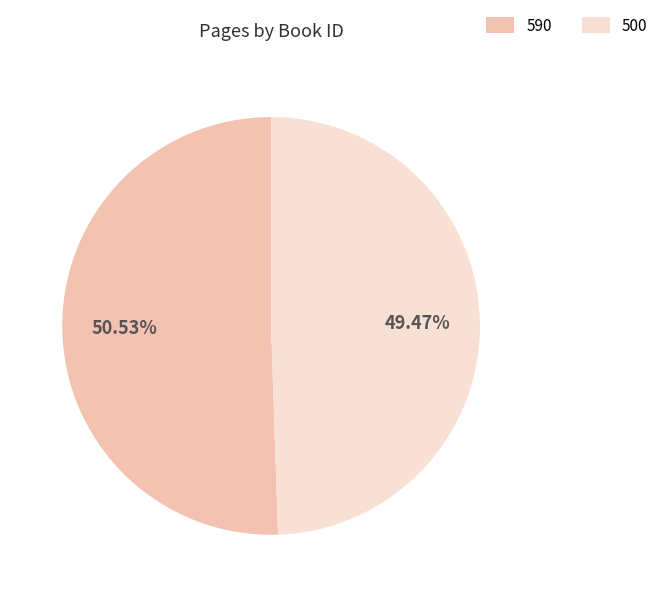

Rank the categories by value from highest to lowest.

590, 500